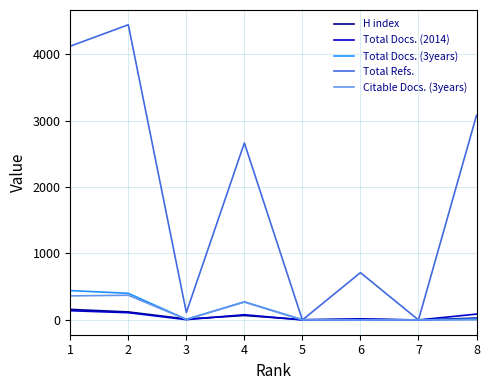

What is the difference between the maximum and minimum values in the Total Docs. (3years) series?

442